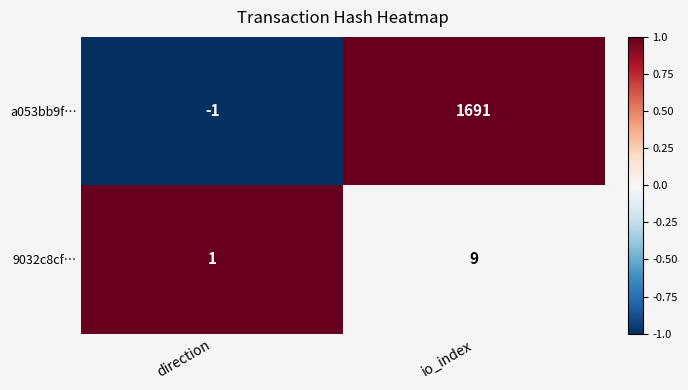

The a053bb9f… series shows 2577 at io_index. True or false?

False